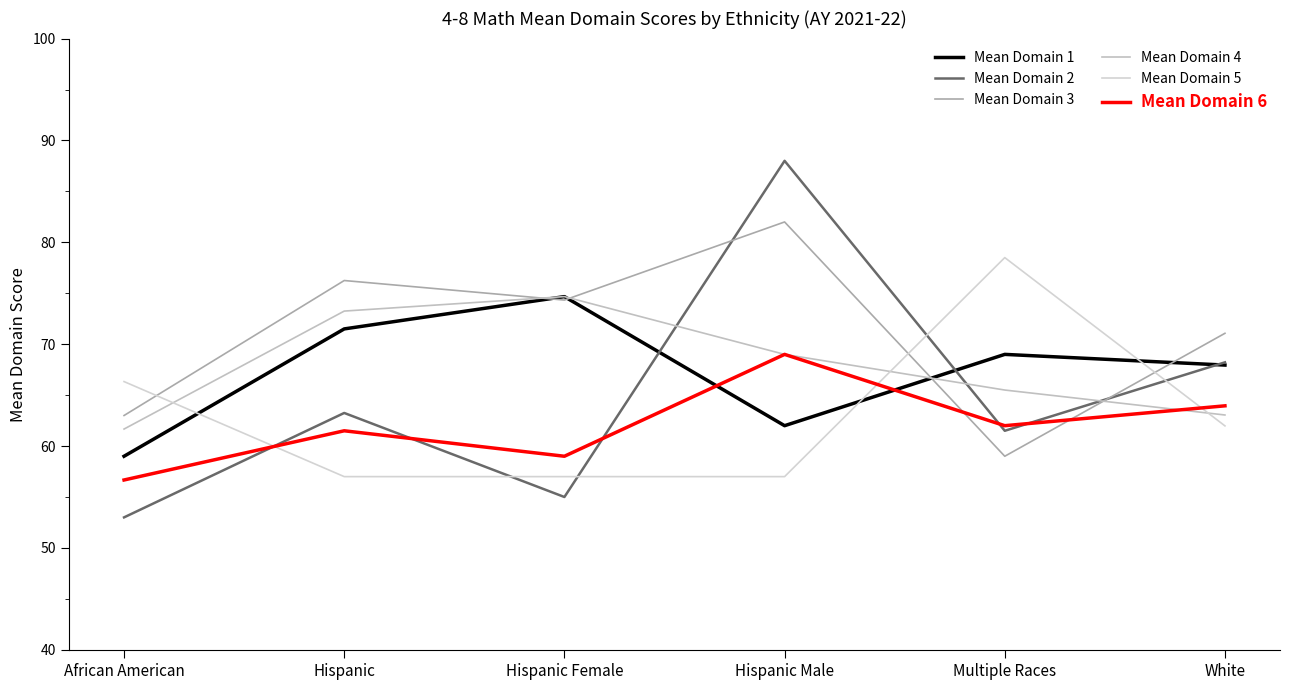

After their last crossing, which series has the higher values: Mean Domain 3 or Mean Domain 4?

Mean Domain 3